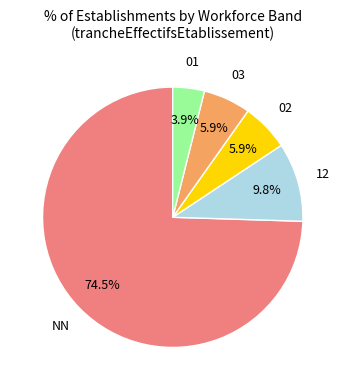

Is there a majority slice in this chart?

Yes